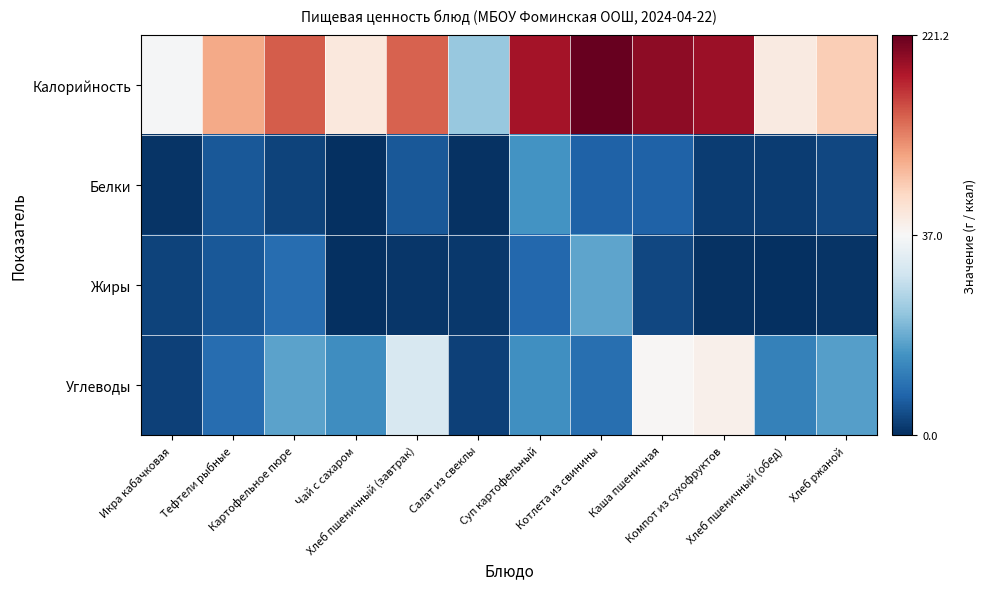

Between Хлеб ржаной and Картофельное пюре, which is larger?

Картофельное пюре